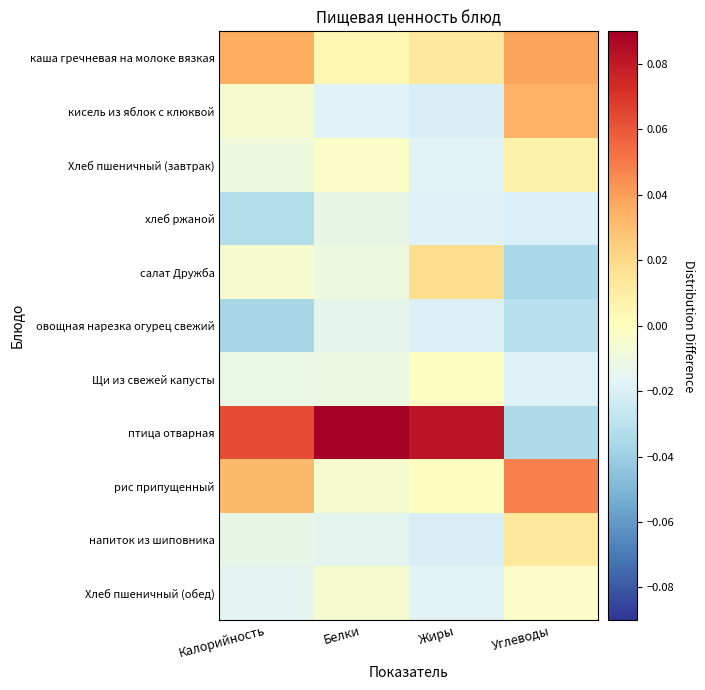

Between Жиры and Углеводы, which is larger?

Углеводы